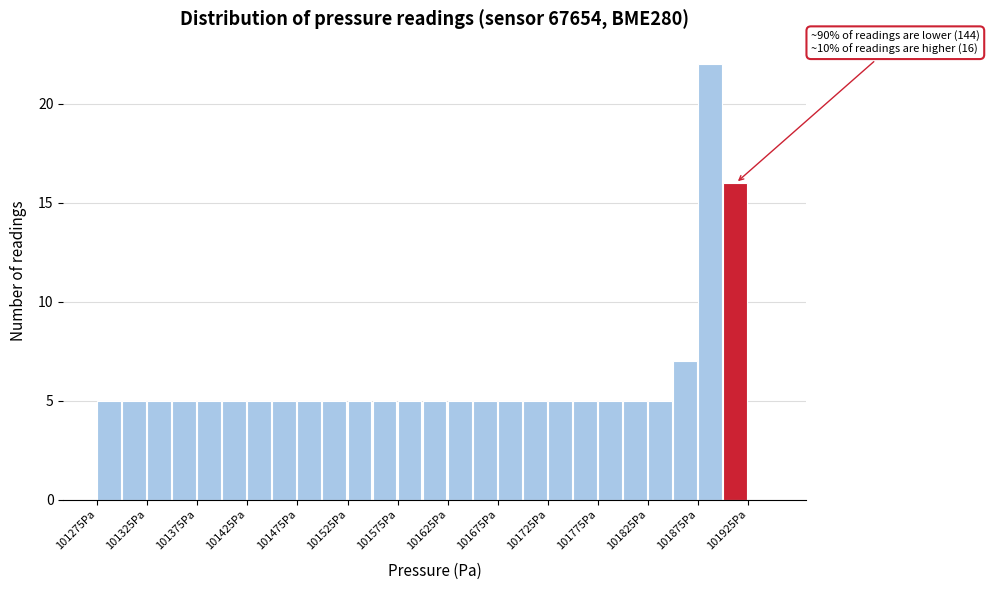

Which range on the x-axis has the tallest bar?

101875 to 101900